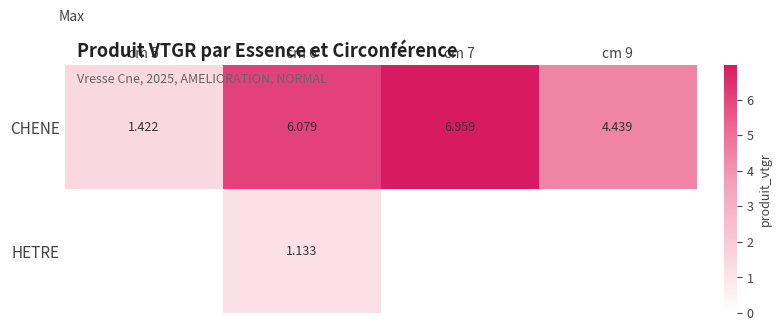

What is the difference between the CHENE values at cm 6 and cm 5?

4.7